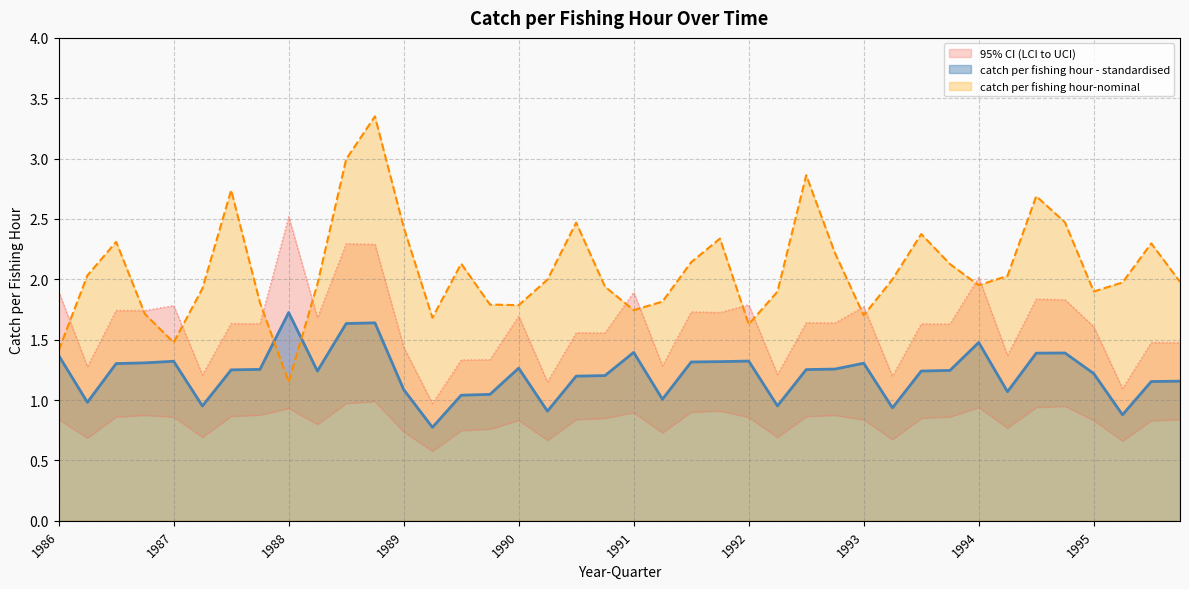

At which category does catch per fishing hour-nominal reach its first local peak?

1986 Q3